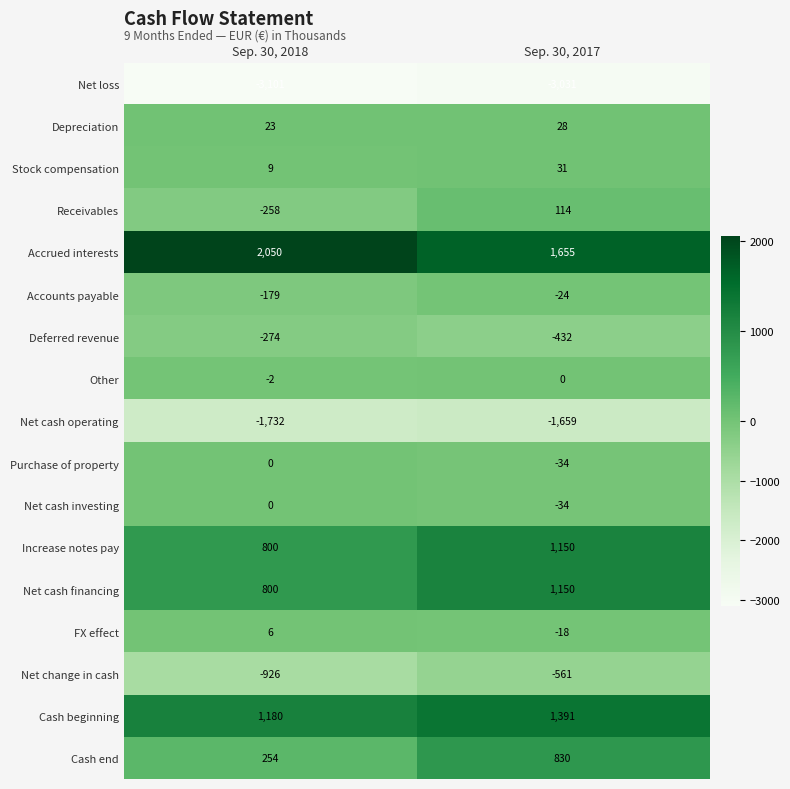

At which label is Net loss closest to -3066?

Sep. 30, 2018